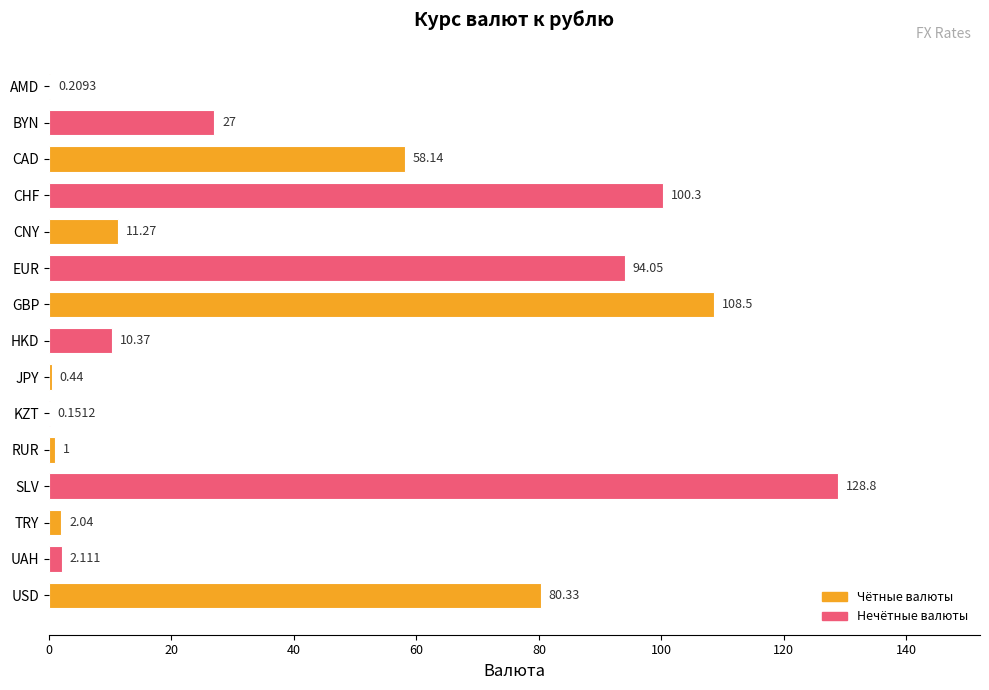

Are the bars horizontal?

Yes